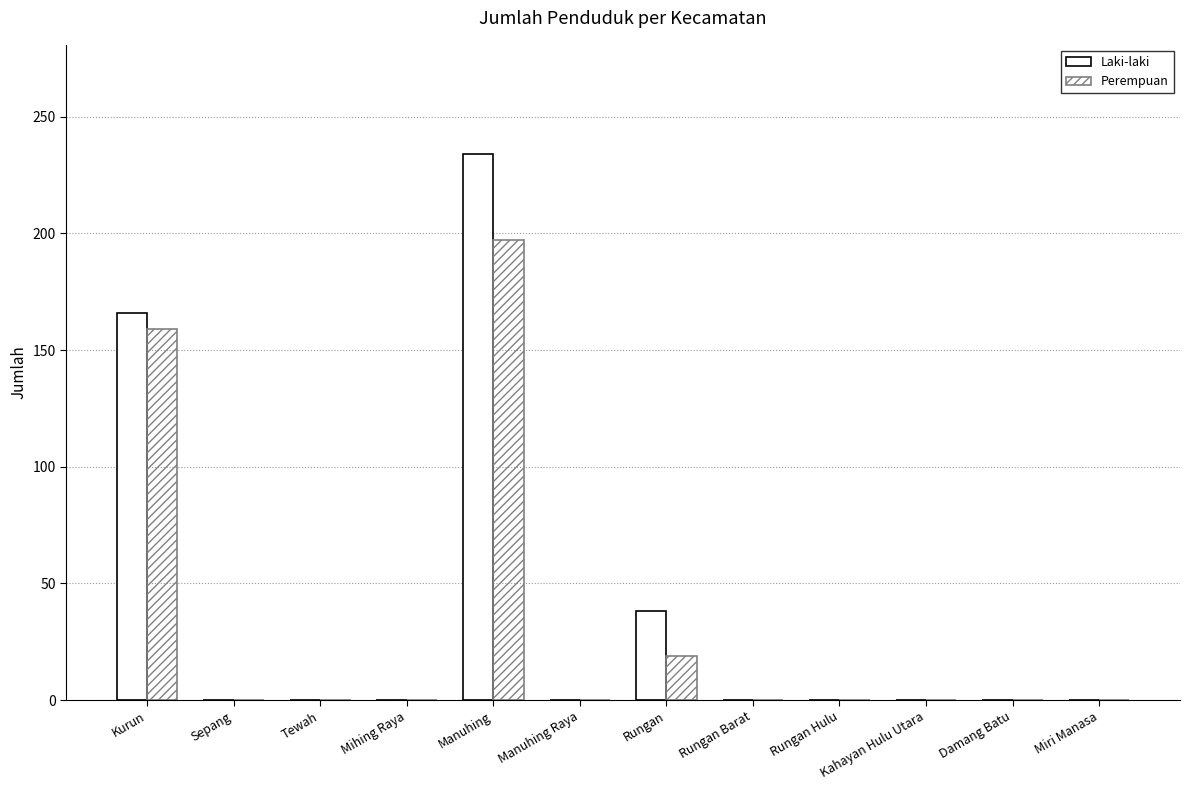

At which label is Perempuan closest to 98?

Kurun